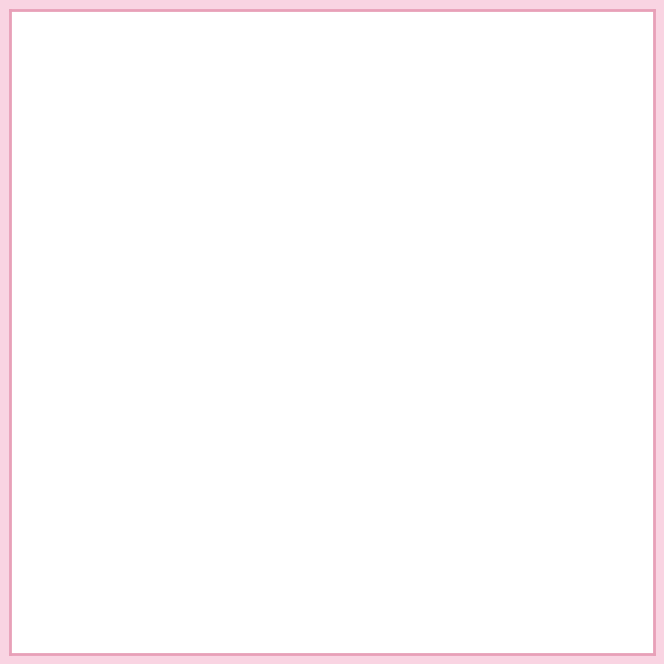

Does UMP Radom represent more than half of the total?

No